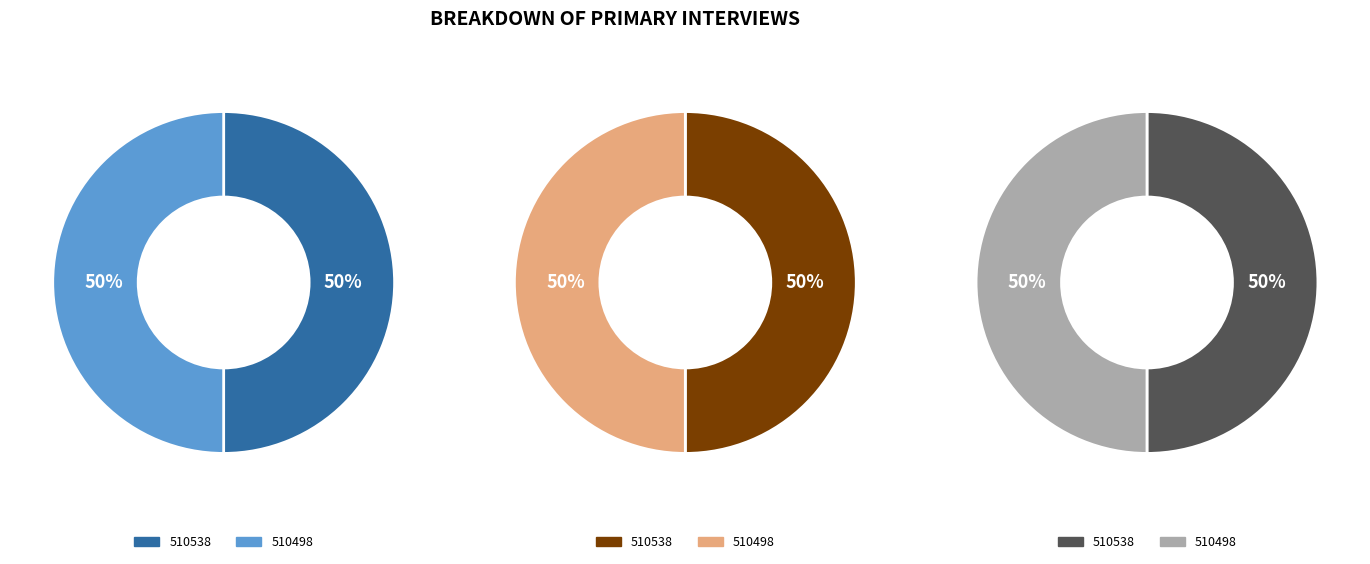

Is it true that 510538 is 64% of the pie?

False